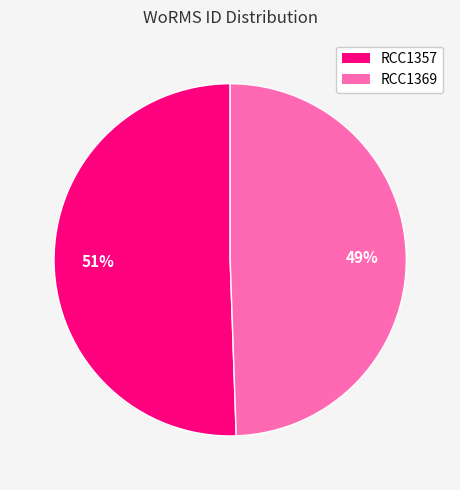

How many segments does this pie chart have?

2